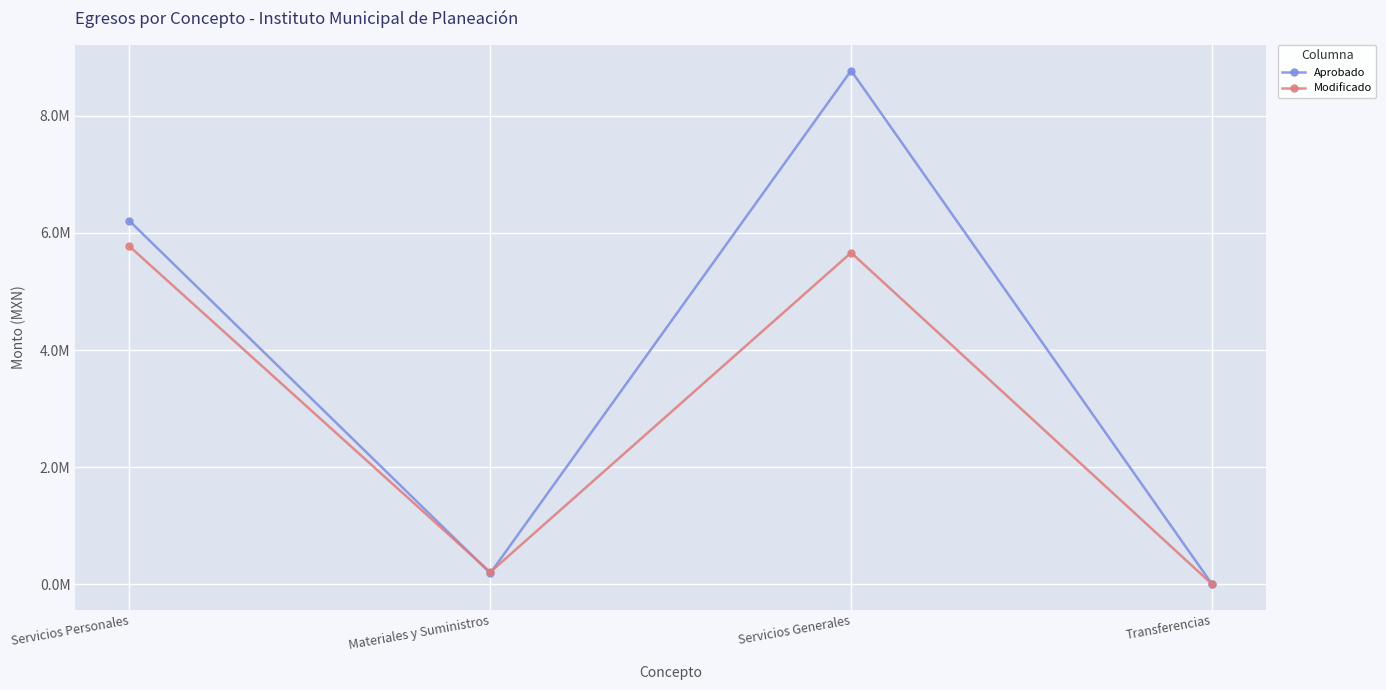

What is the maximum value shown in the chart?

8774928.2